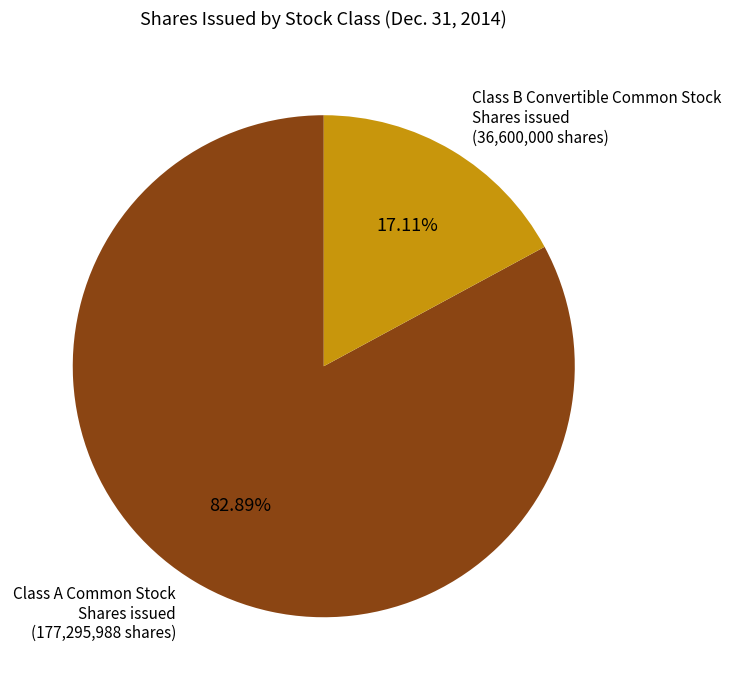

How many slices are in this pie chart?

2